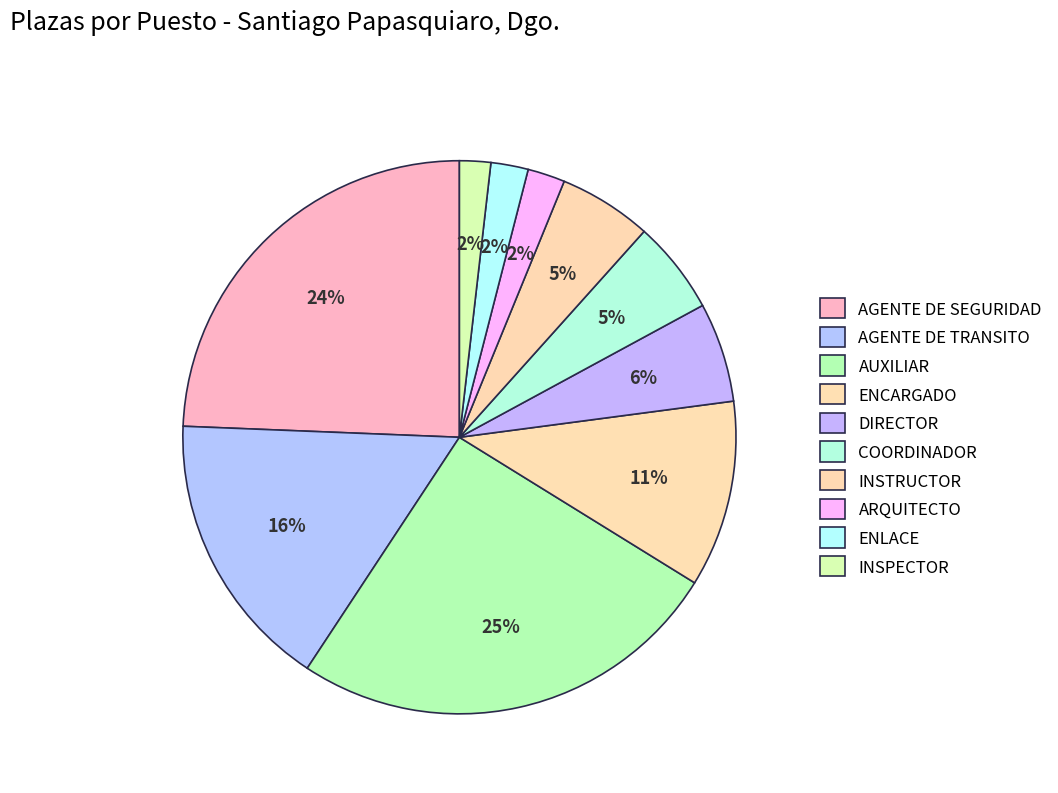

Rank the categories by value from highest to lowest.

AUXILIAR, AGENTE DE SEGURIDAD, AGENTE DE TRANSITO, ENCARGADO, DIRECTOR, COORDINADOR, INSTRUCTOR, ARQUITECTO, ENLACE, INSPECTOR